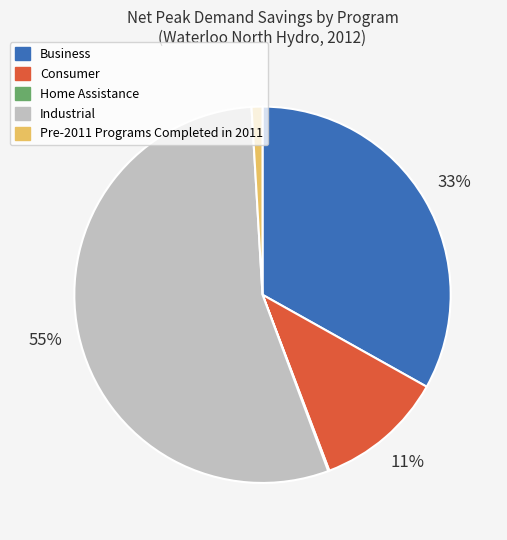

Which category has the biggest portion of the pie?

Industrial